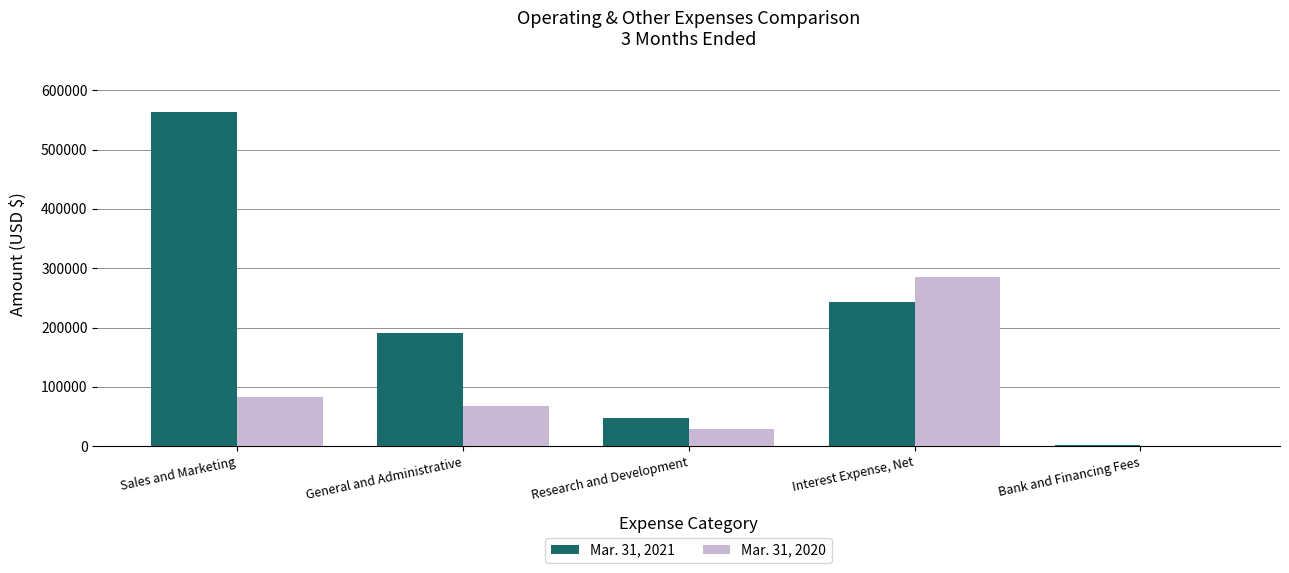

Reading right to left, list all the values displayed in this chart.

Mar. 31, 2021: Bank and Financing Fees=1655	Interest Expense, Net=243500	Research and Development=47391	General and Administrative=190579	Sales and Marketing=564040
Mar. 31, 2020: Bank and Financing Fees=507	Interest Expense, Net=285559	Research and Development=29769	General and Administrative=67870	Sales and Marketing=82425